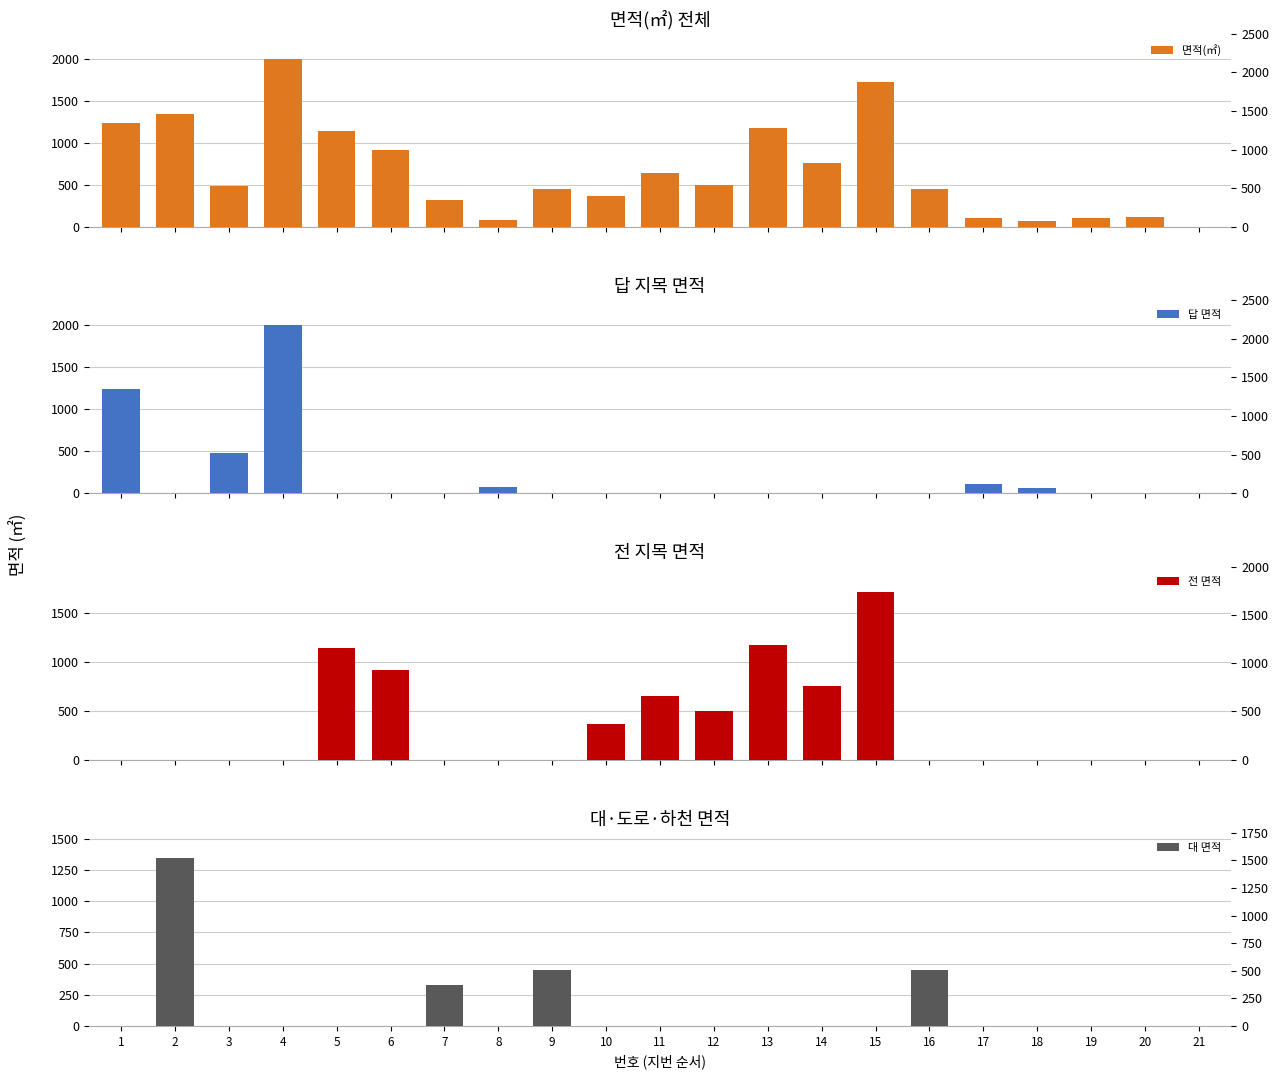

Which category has the highest value in the 면적(㎡) series?

4